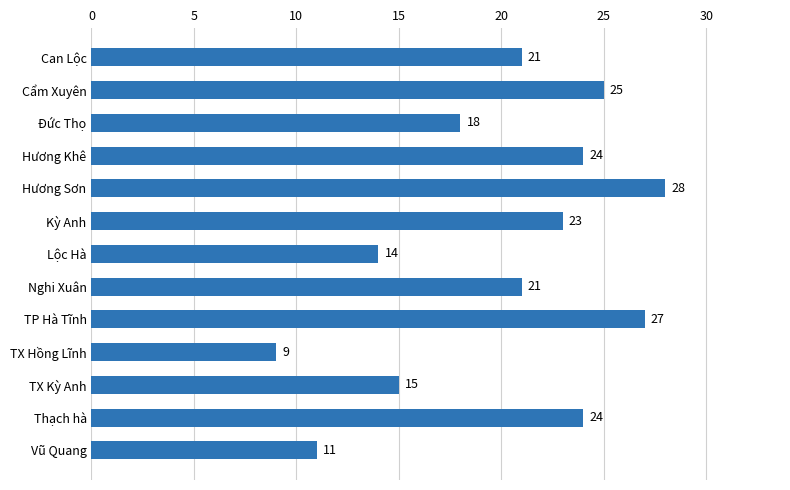

What is the ratio of the value at TP Hà Tĩnh to the value at TX Hồng Lĩnh?

3.0